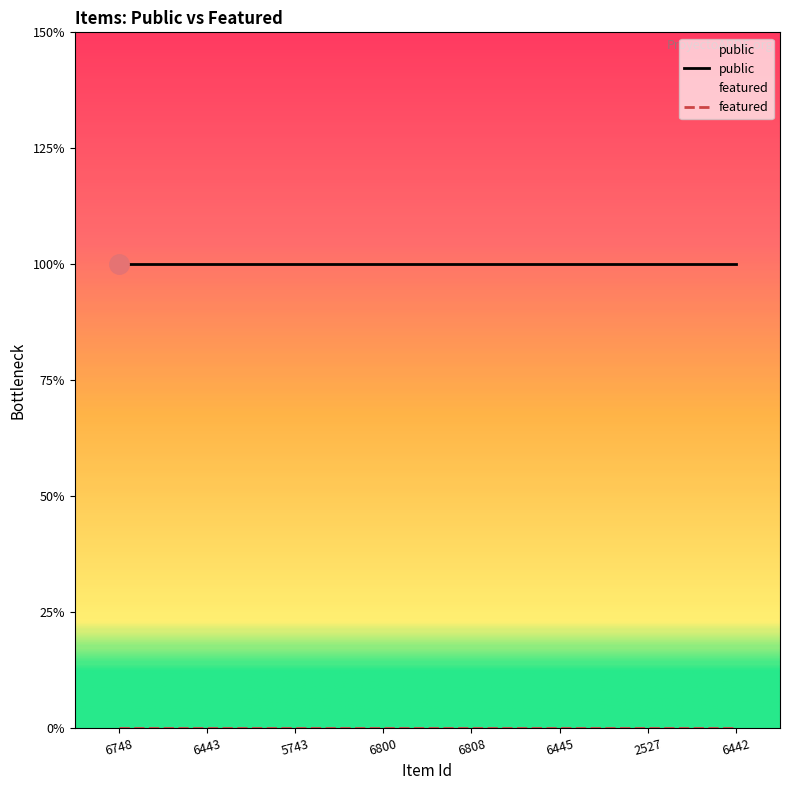

What is the value of the public point at the 8th from the left?

1